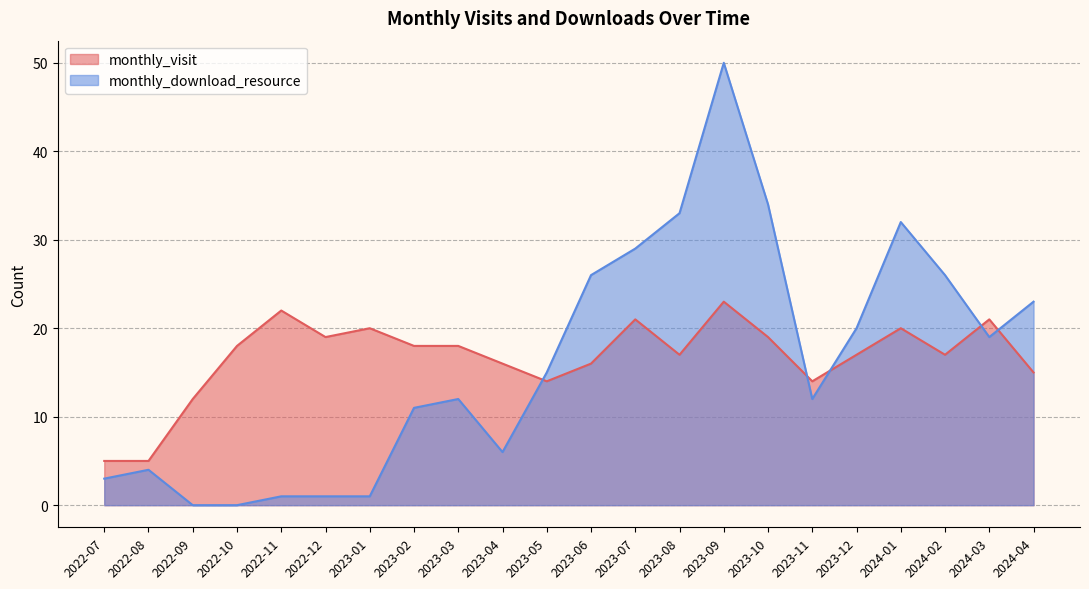

What is the label of the 13th point from the right?

2023-04